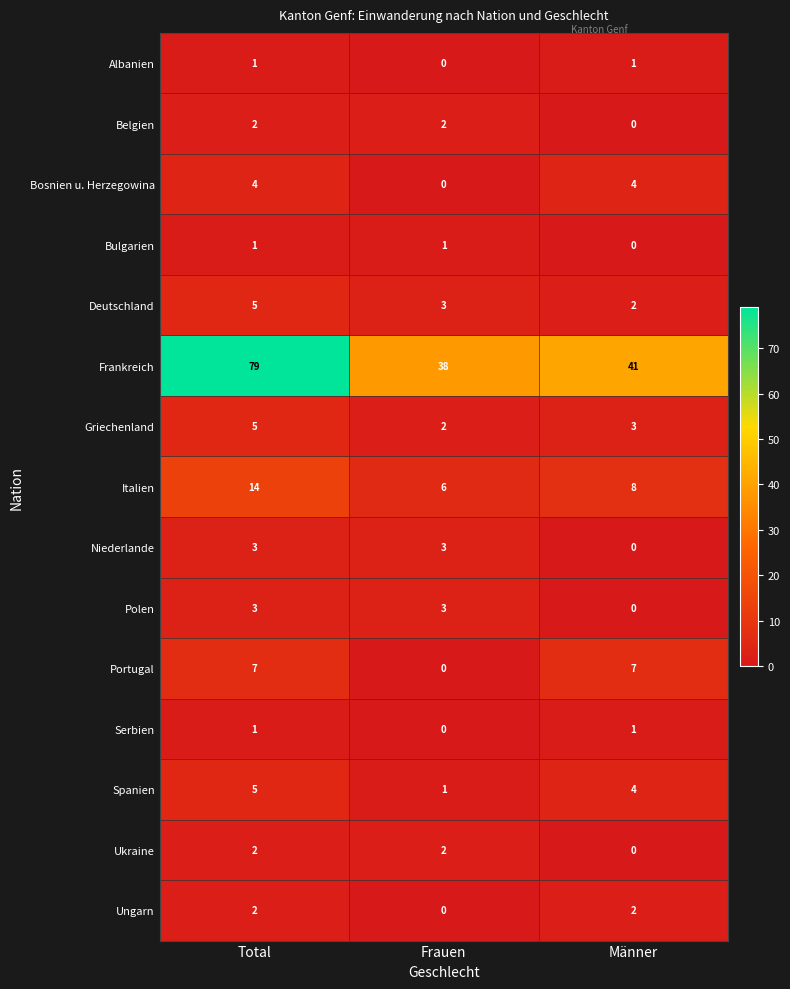

Count the Belgien values in the range 0 to 2.

3